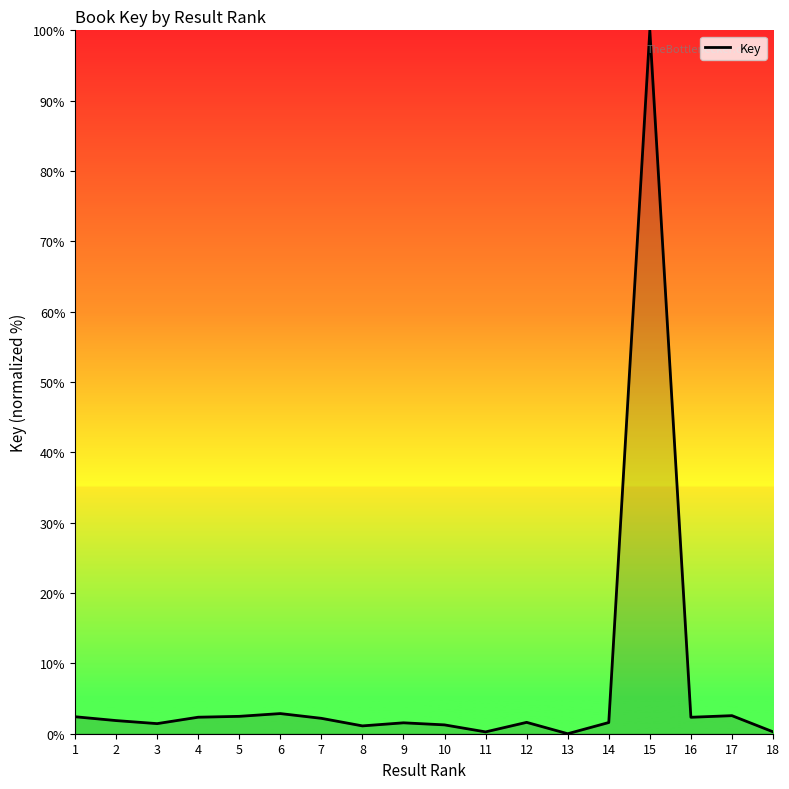

What is the greatest value displayed?

100.0